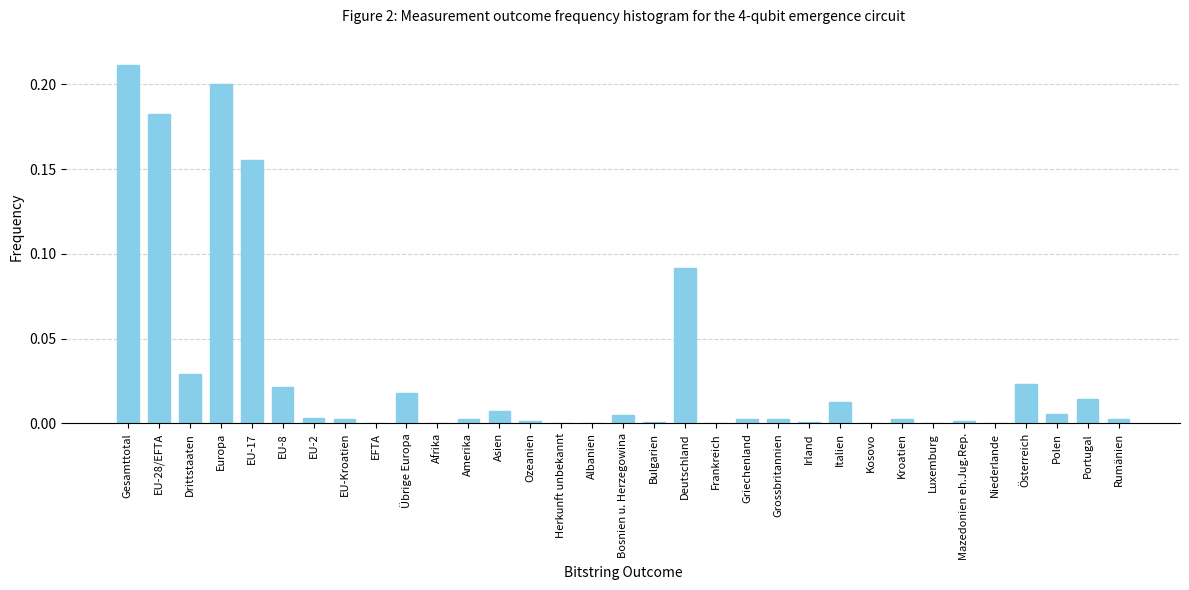

Between Albanien and Portugal, which is larger?

Portugal